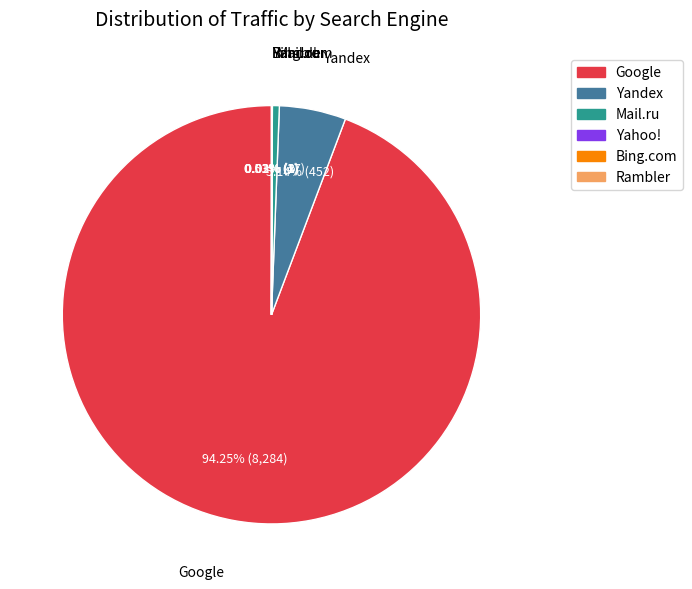

Is there any slice that represents more than half of the pie?

Yes